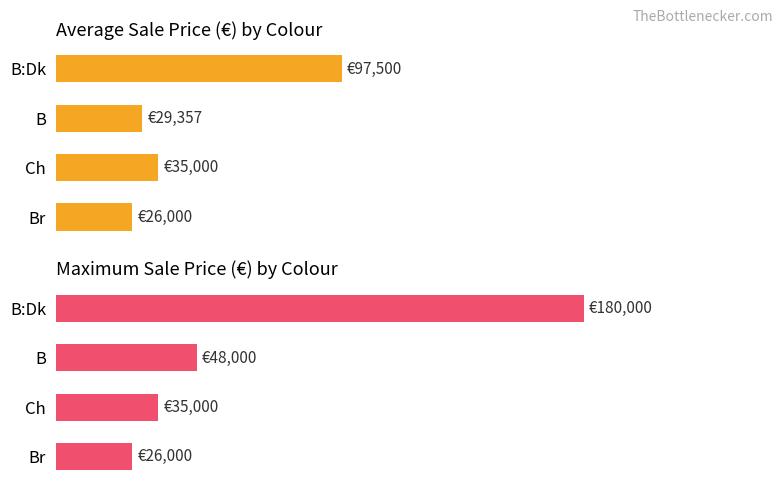

List the series in order of their overall mean, highest first.

Max Price (€), Average Price (€)